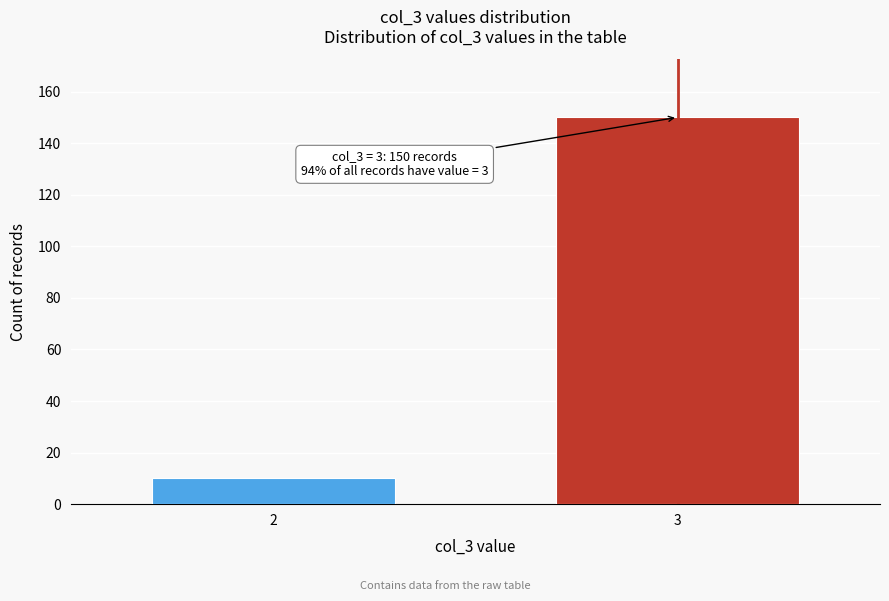

Reading left to right, transcribe all the data shown in this chart.

2=10	3=150